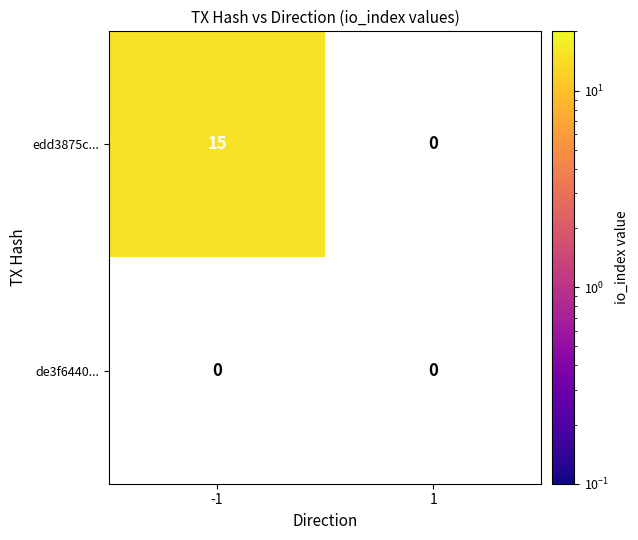

Which category has the highest value in the edd3875ca9b922e917c96005f545301ef794150 series?

-1